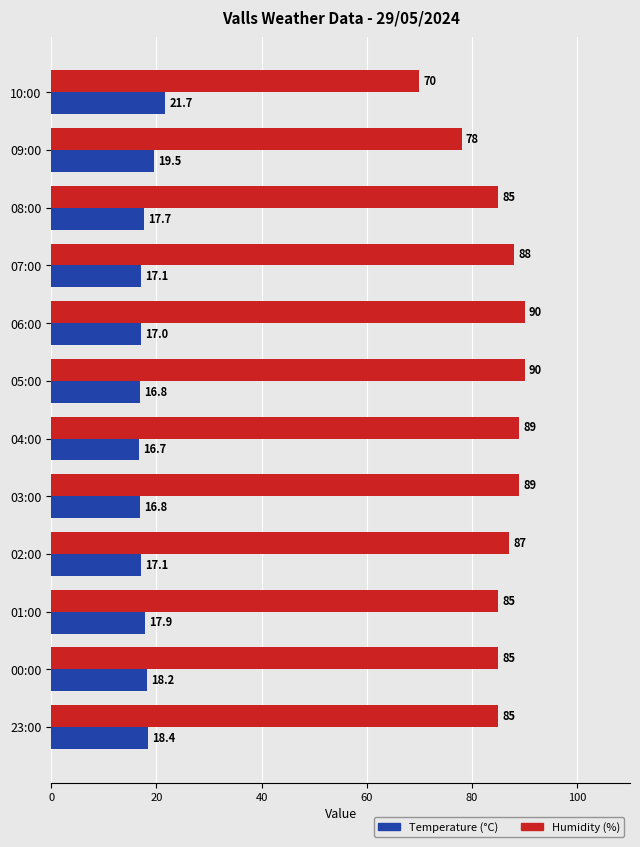

Is the value of Humidity (%) at 23:00 greater than the value of Temperature (°C) at 03:00?

Yes